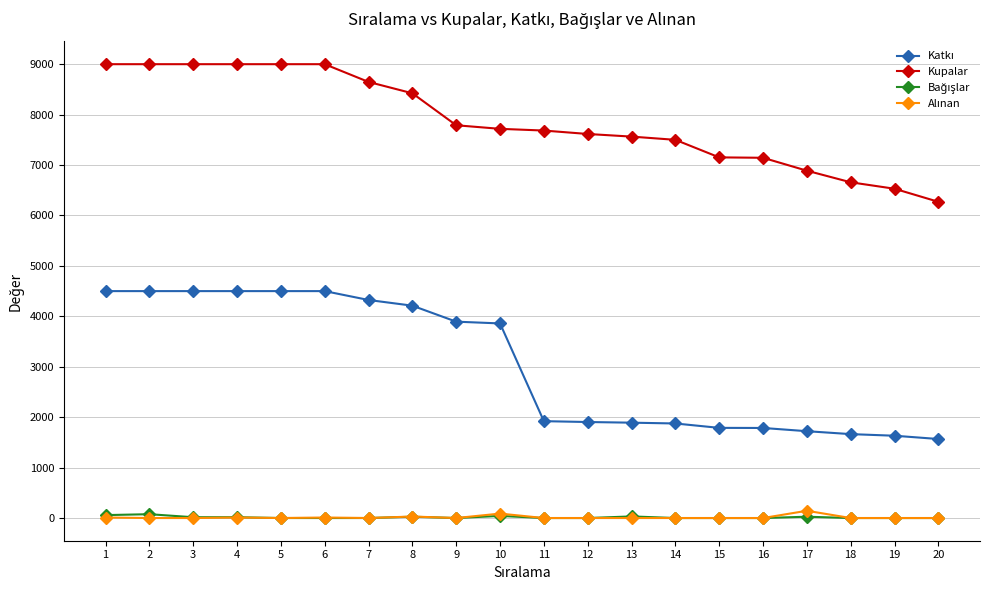

Which series has the largest total across all categories?

Kupalar